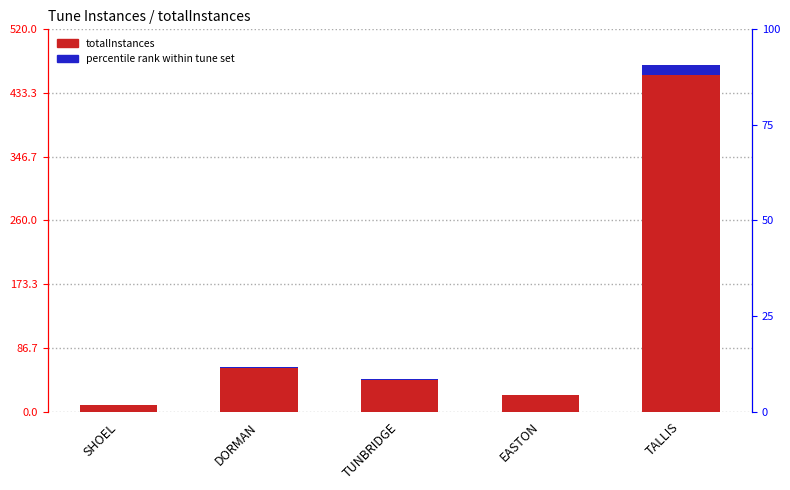

Rank the categories by value from highest to lowest.

TALLIS, DORMAN, TUNBRIDGE, EASTON, SHOEL